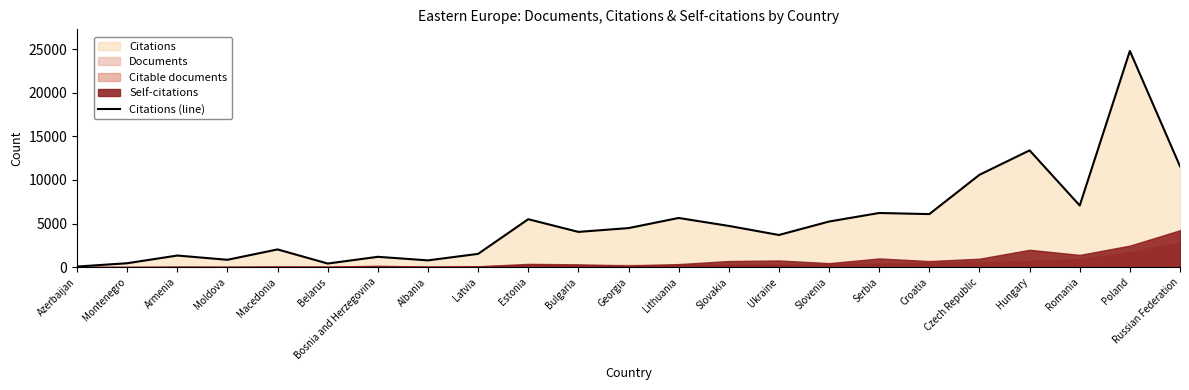

Between Russian Federation and Croatia, which is larger?

Russian Federation